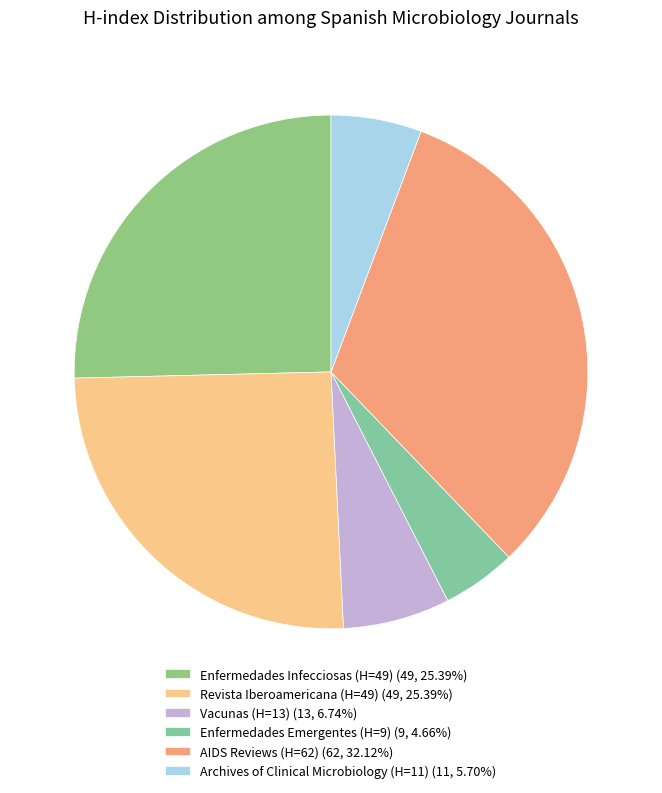

Do Archives of Clinical Microbiology (H=11) and Enfermedades Infecciosas (H=49) together represent more than half of the pie?

No